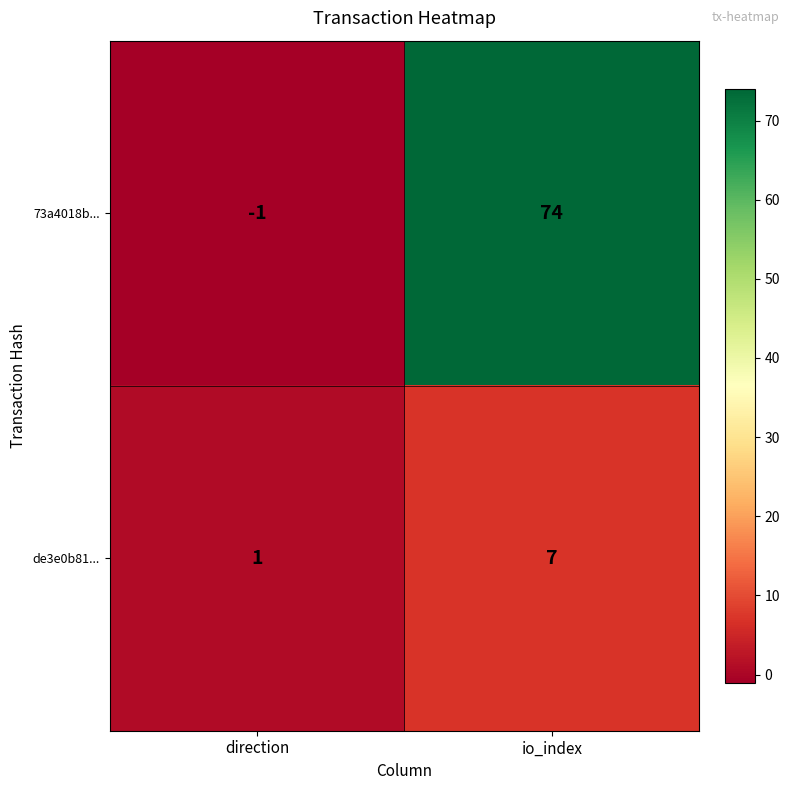

Which series has the largest range (max minus min)?

73a4018b...